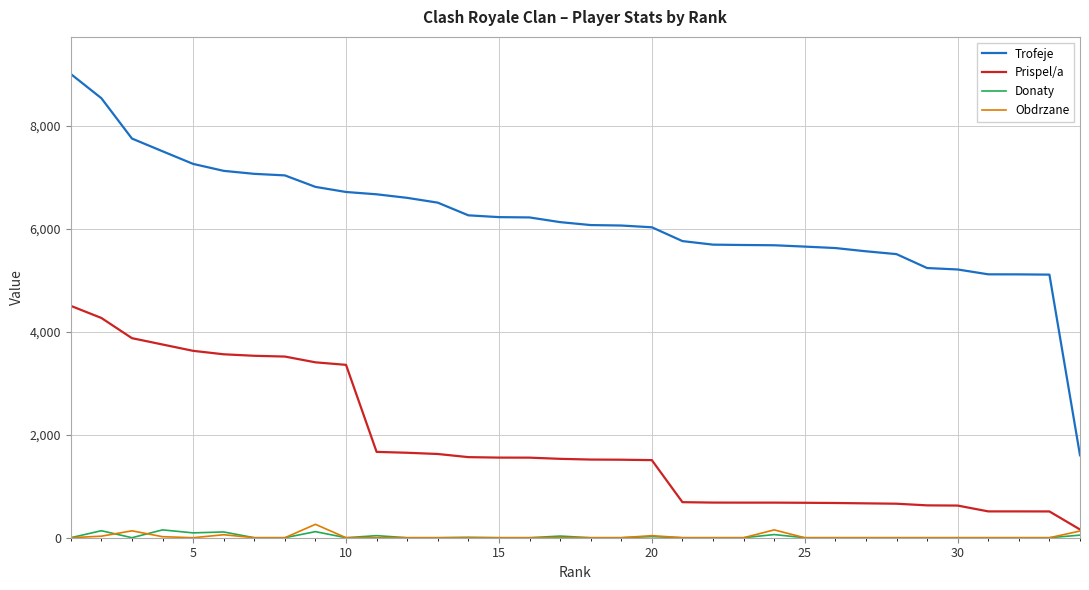

Which series has the widest spread of values?

Trofeje